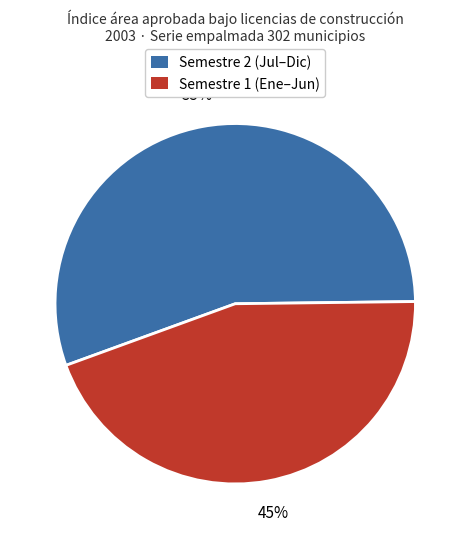

Count the number of slices in the pie.

2